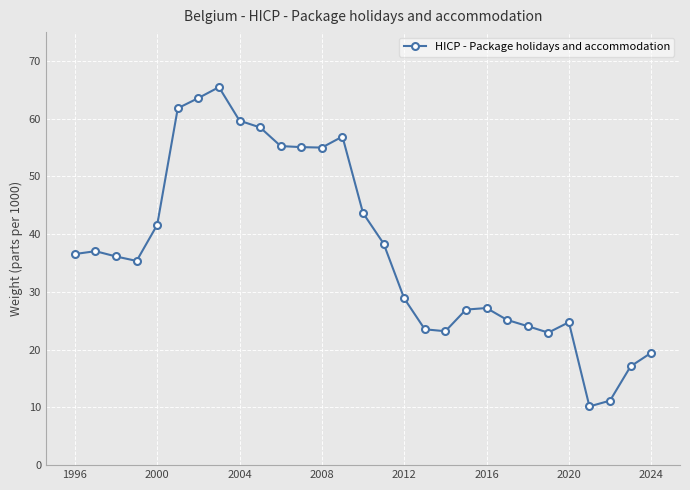

How many values exceed 36?

15